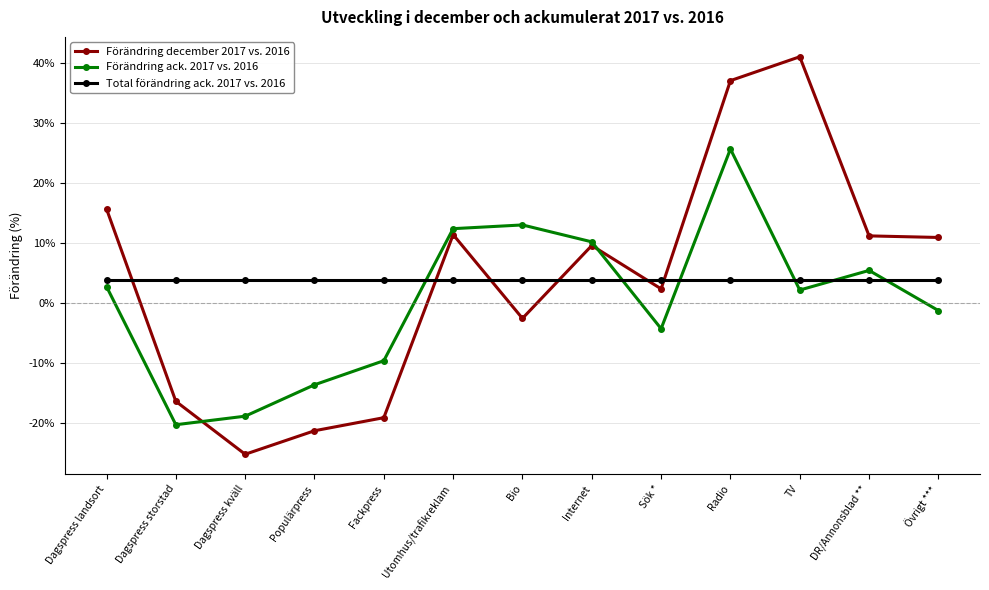

The Total förändring ack. 2017 vs. 2016 series shows 0.0 at Övrigt ***. True or false?

True